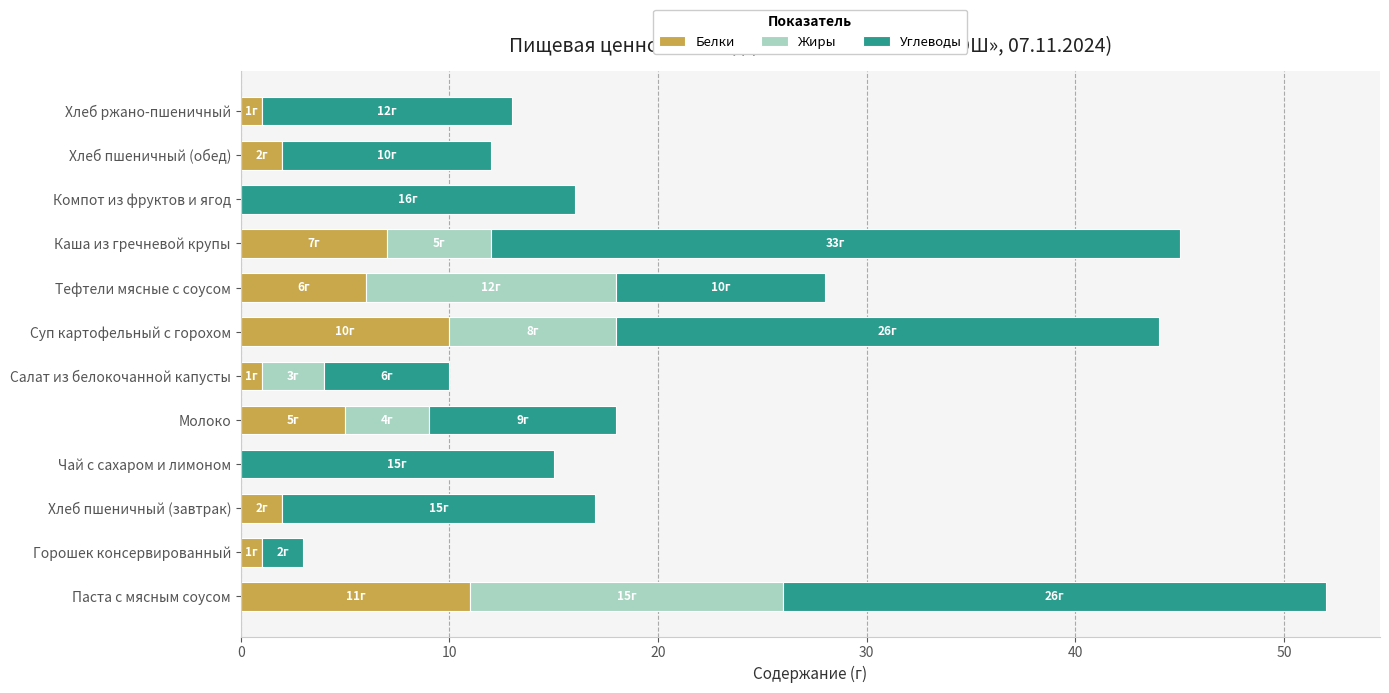

True or false: Белки has a value of -6 at Компот из фруктов и ягод.

False